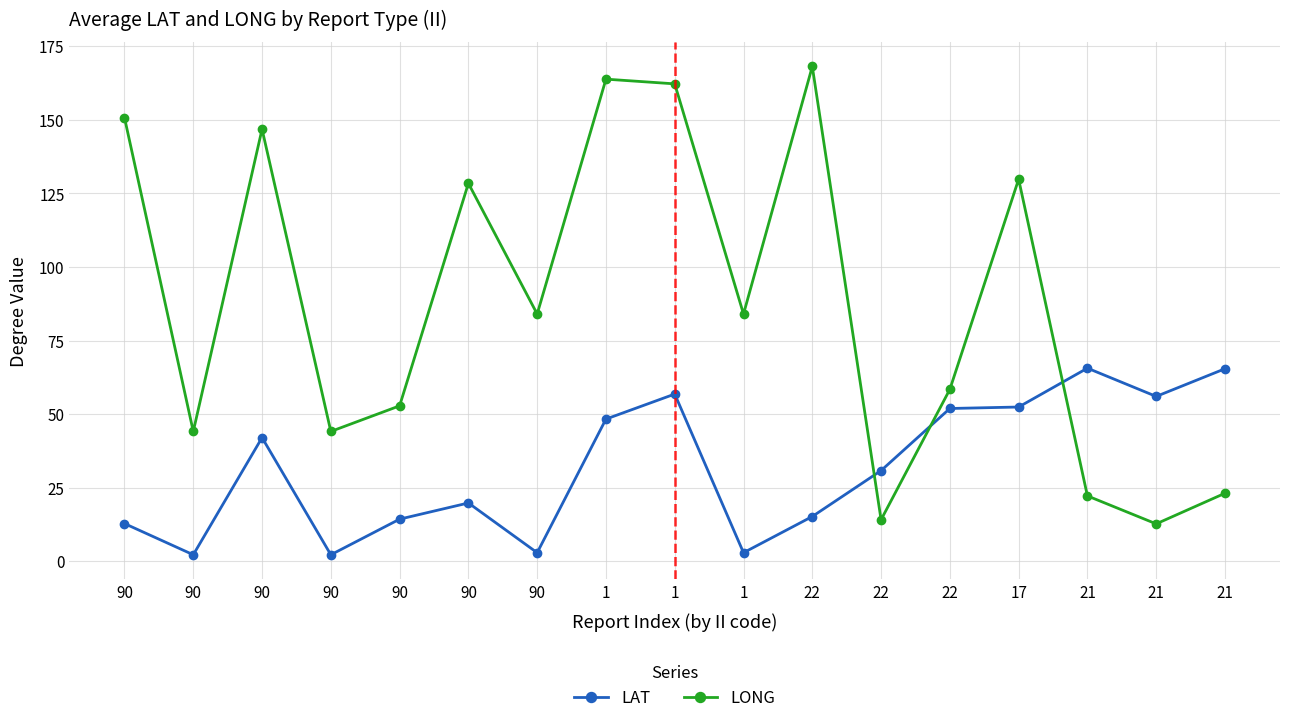

Where do LONG and LAT first cross each other?

22 and 22